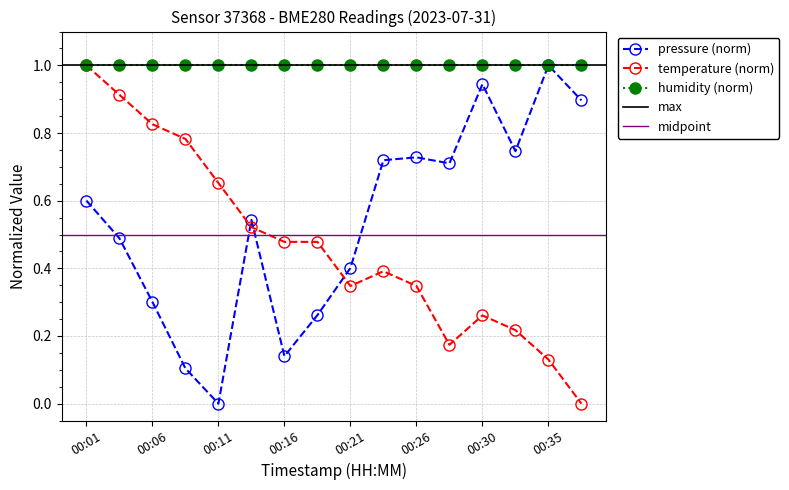

What is the sum of the temperature values at 00:21 and 00:35?

0.5